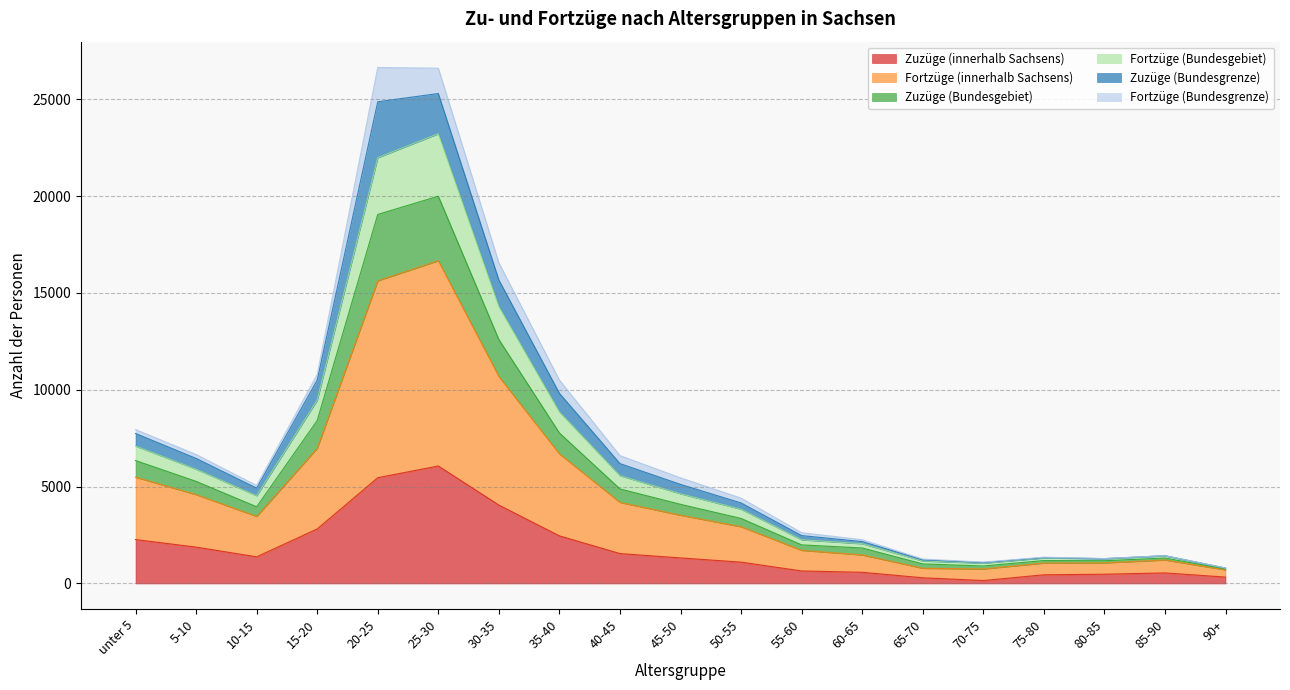

Count the number of categories in the chart.

19